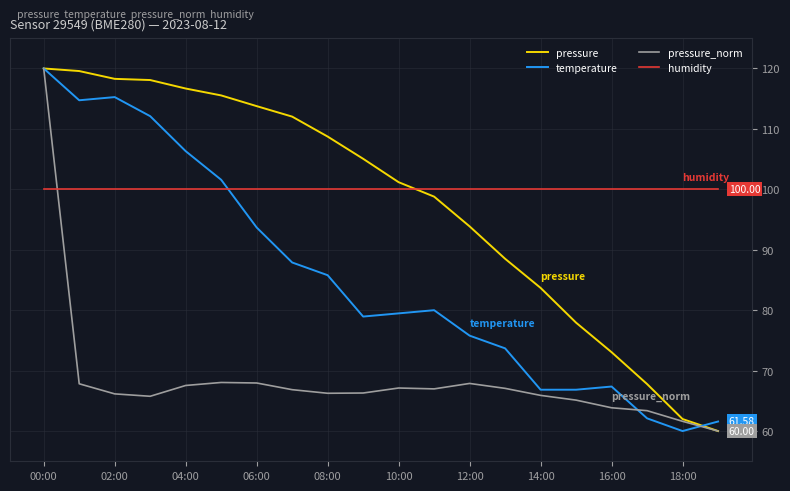

How many intersections are there between humidity and temperature?

1